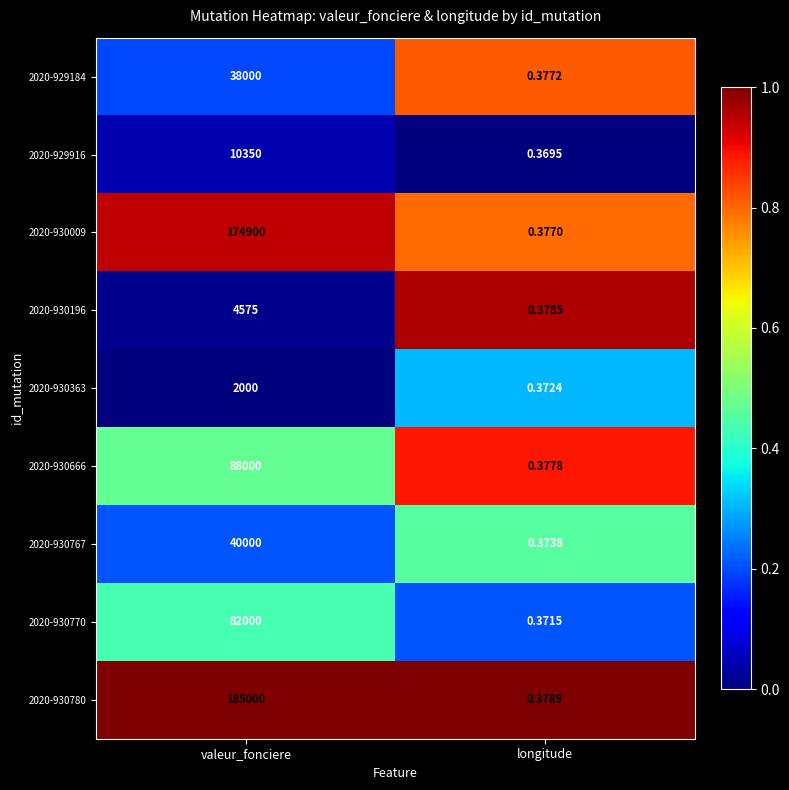

Is the value of 2020-930363 at longitude greater than the value of 2020-929916 at longitude?

Yes